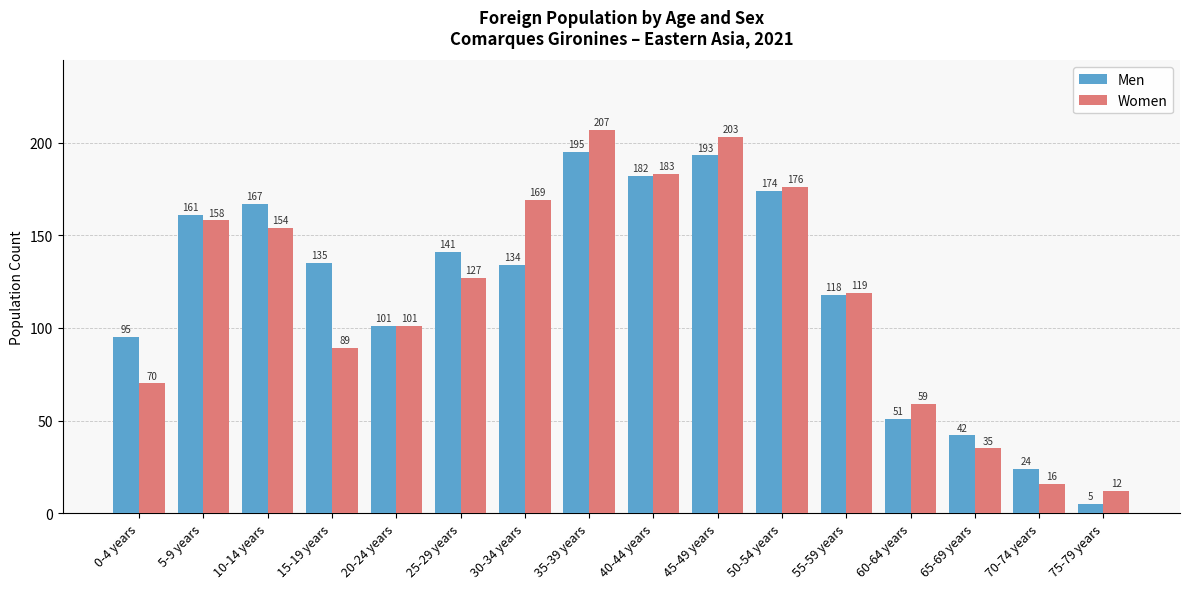

What is the greatest value displayed?

207